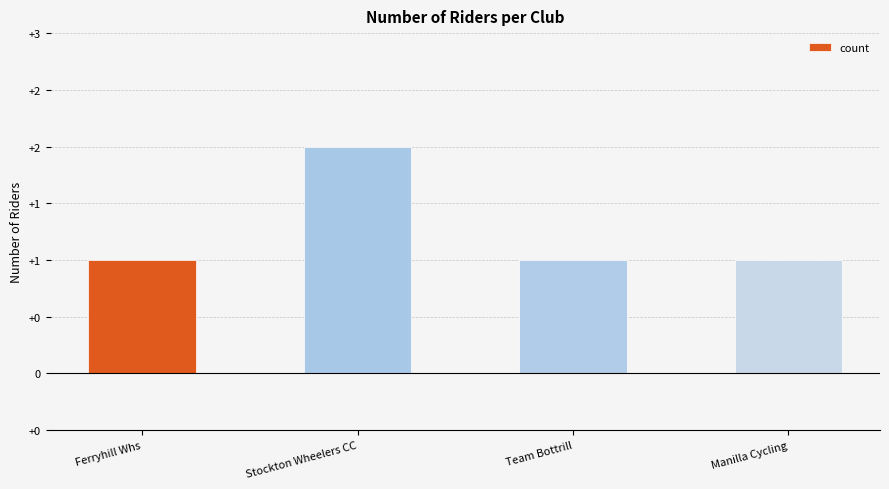

Count the values in the range 1 to 2.

4